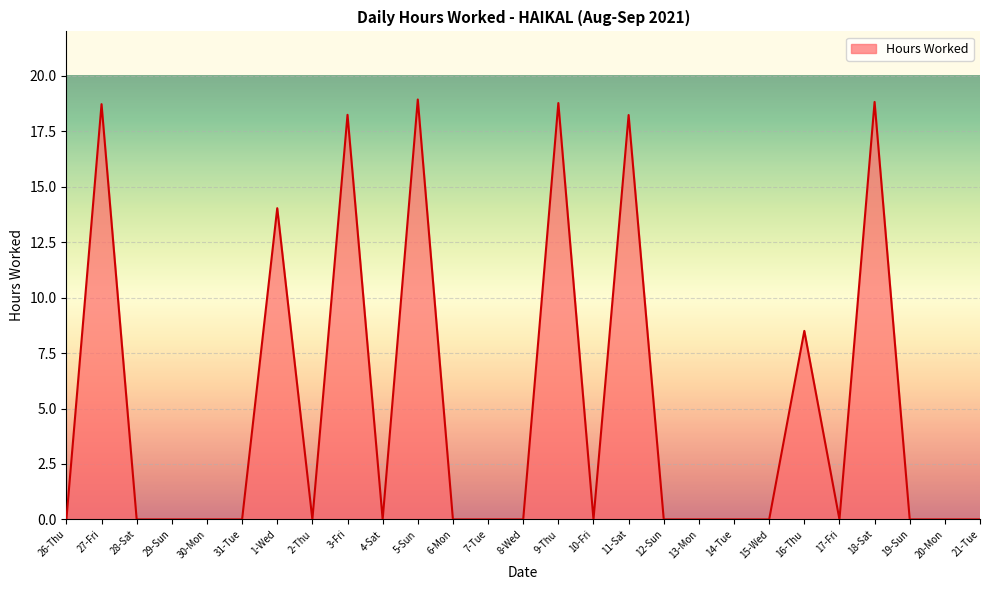

Does the chart display data point markers on the line(s)?

No